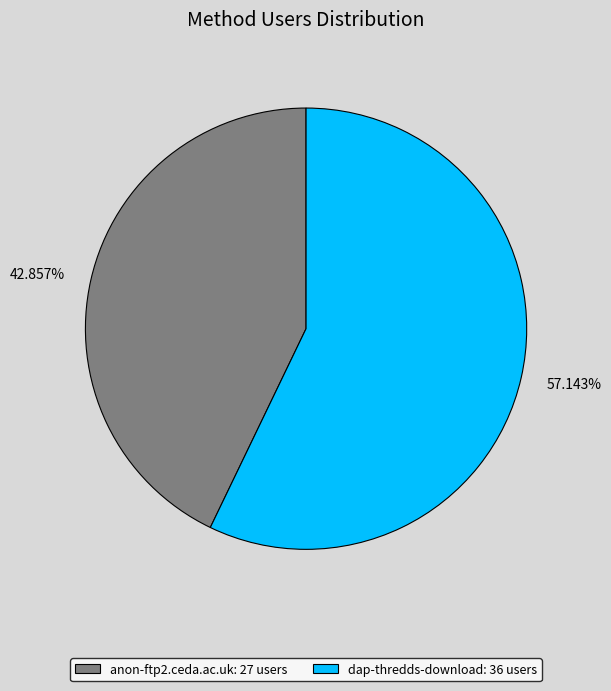

How many slices are in this pie chart?

2